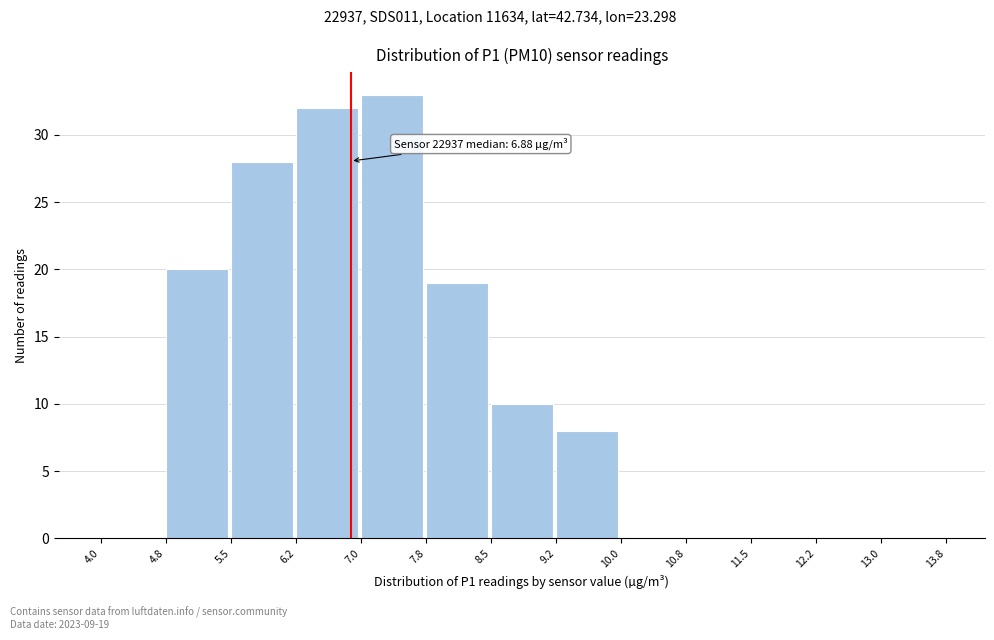

Over which range of the x-axis is the bar tallest?

7.0 to 7.8